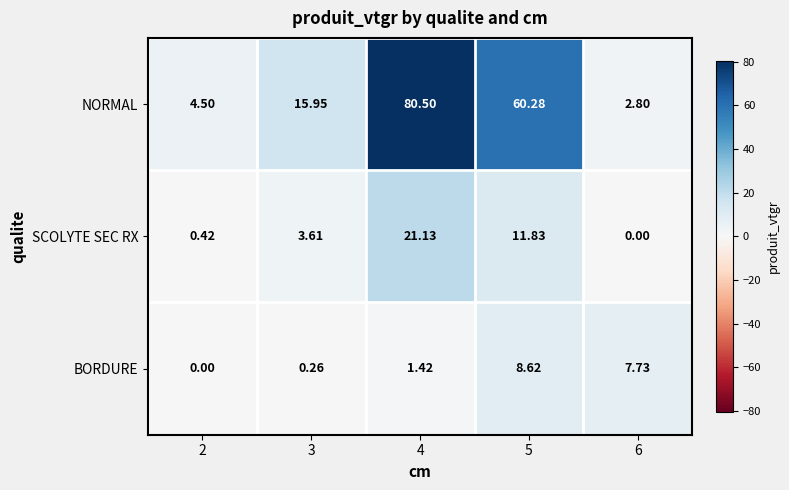

Which series has the largest total across all categories?

NORMAL